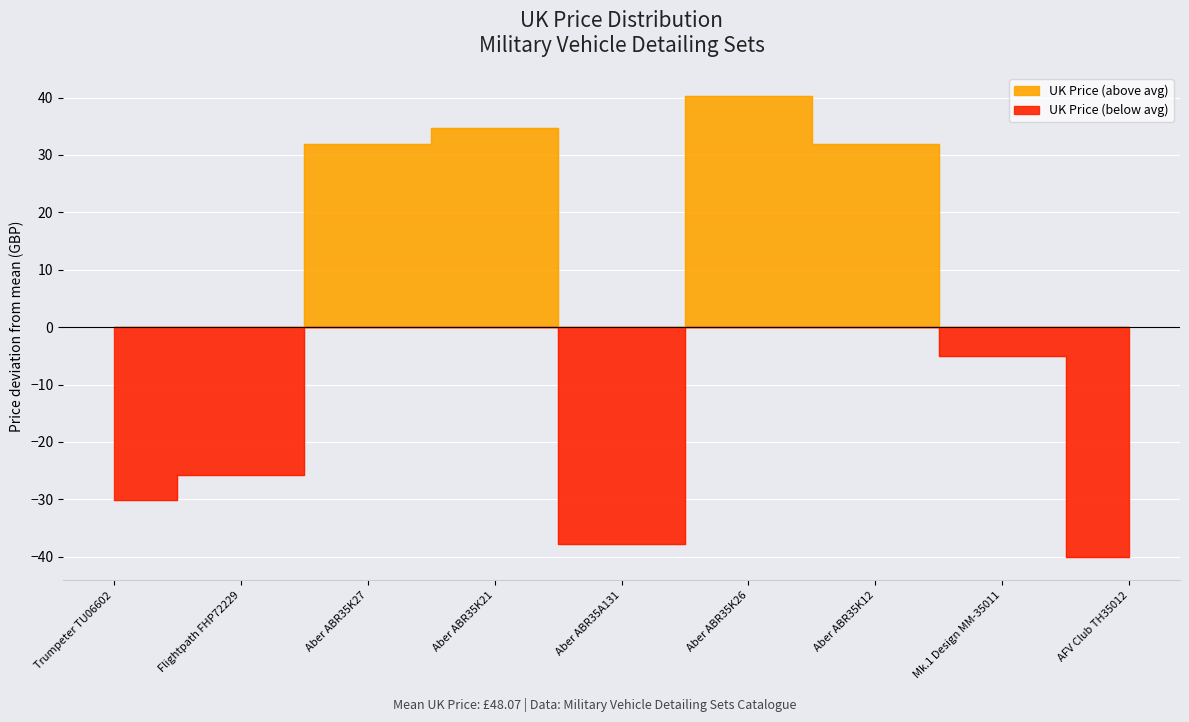

What is the label of the 5th point from the right?

Aber ABR35A131